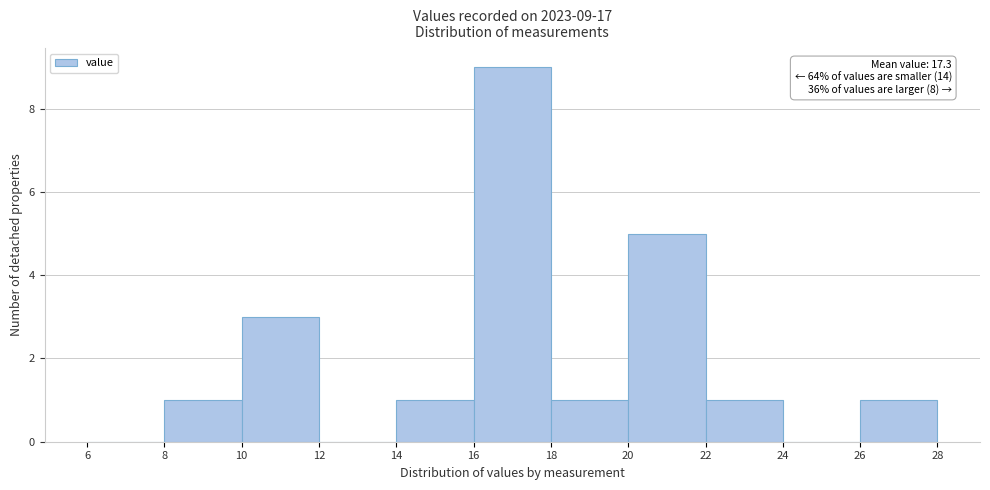

Which range on the x-axis has the tallest bar?

16 to 18